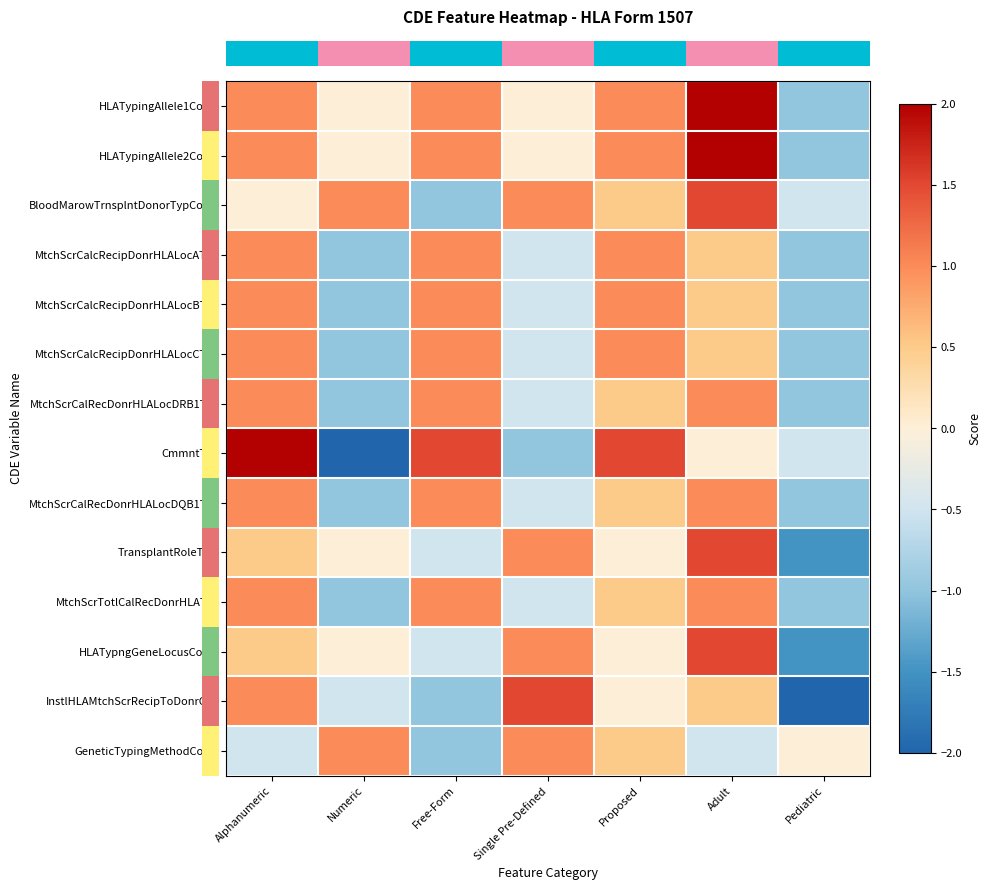

What is the total value across all series at Proposed?

9.0